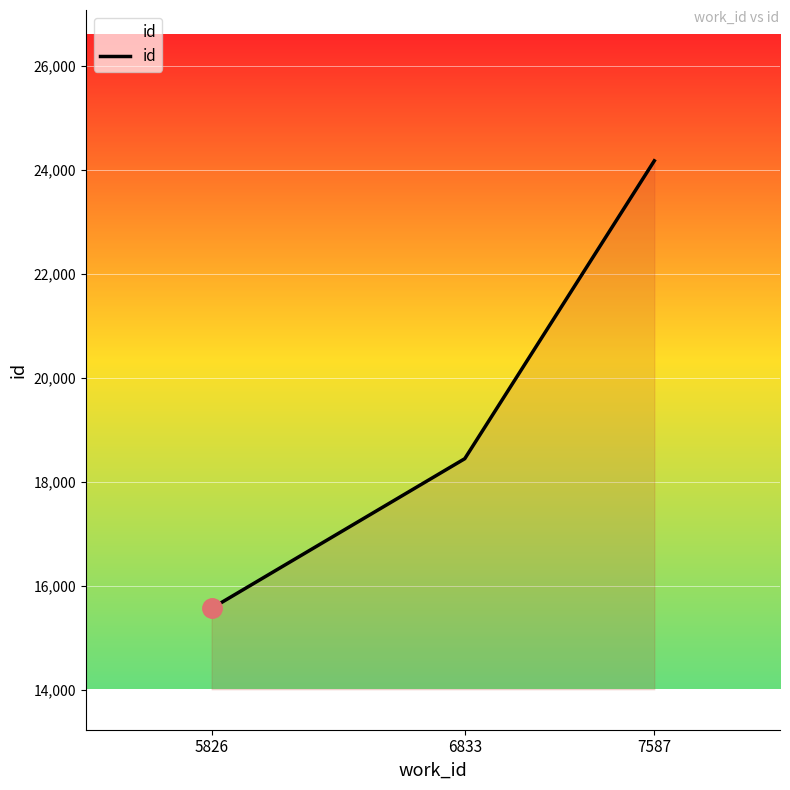

How many values are below 18441?

1